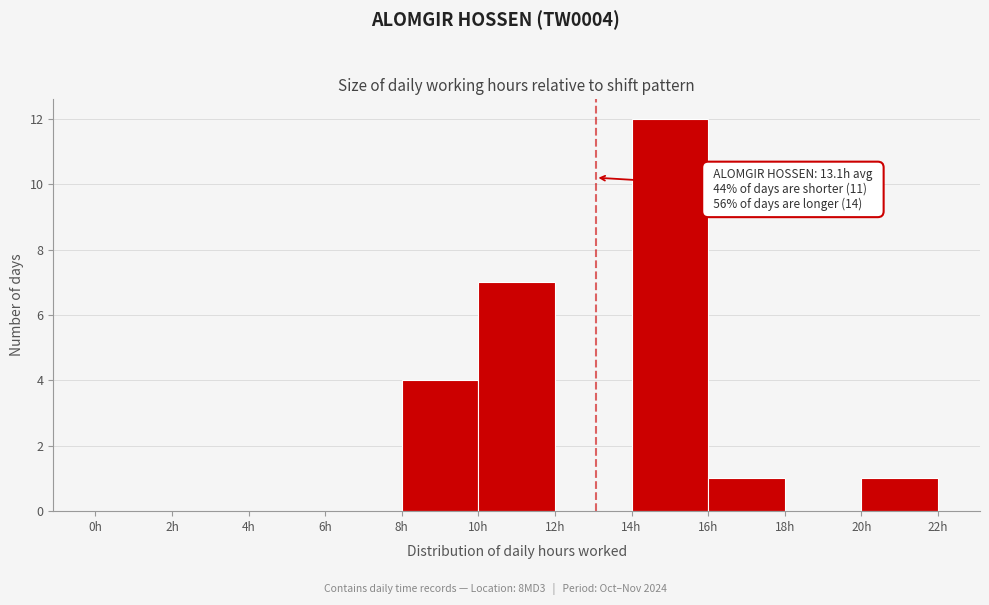

Which range on the x-axis has the tallest bar?

14 to 16